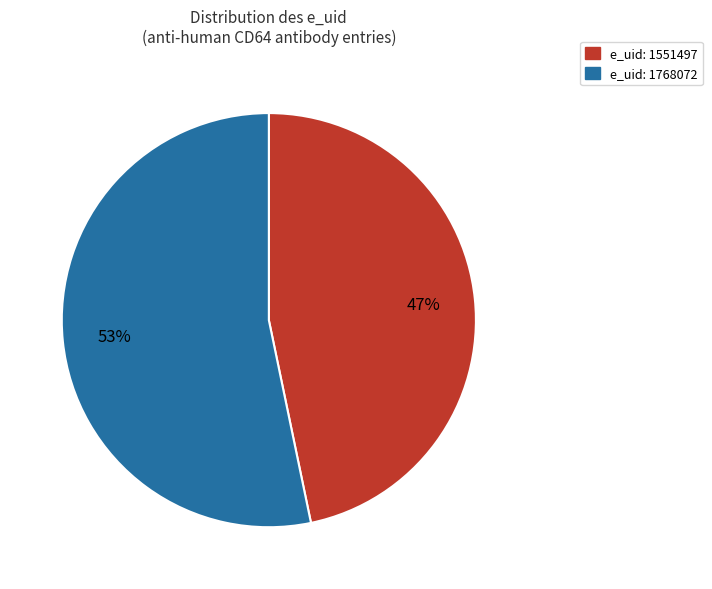

Does any single category account for the majority?

Yes